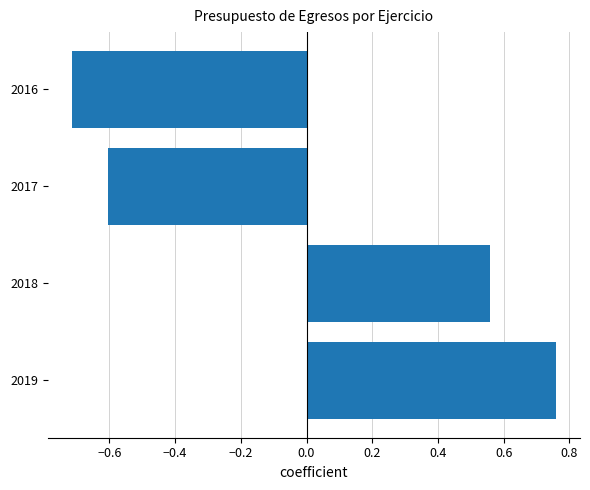

What is the difference between the second highest and second lowest values?

1.2